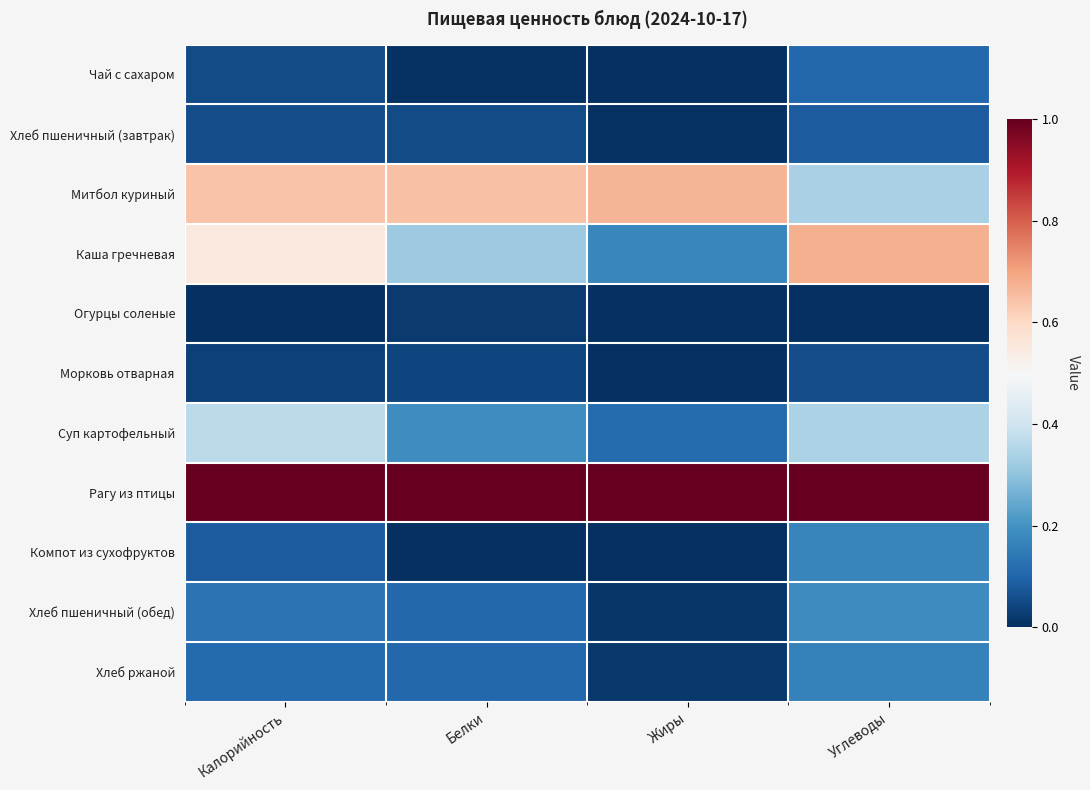

Which has a higher value, Жиры or Углеводы?

Углеводы